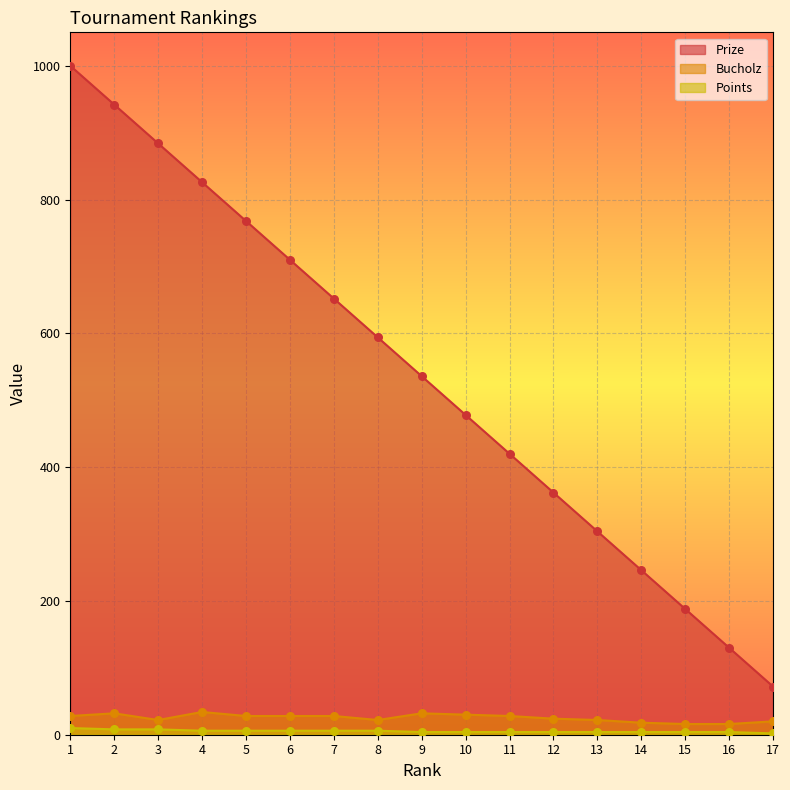

Which series contains the highest Y value?

Prize